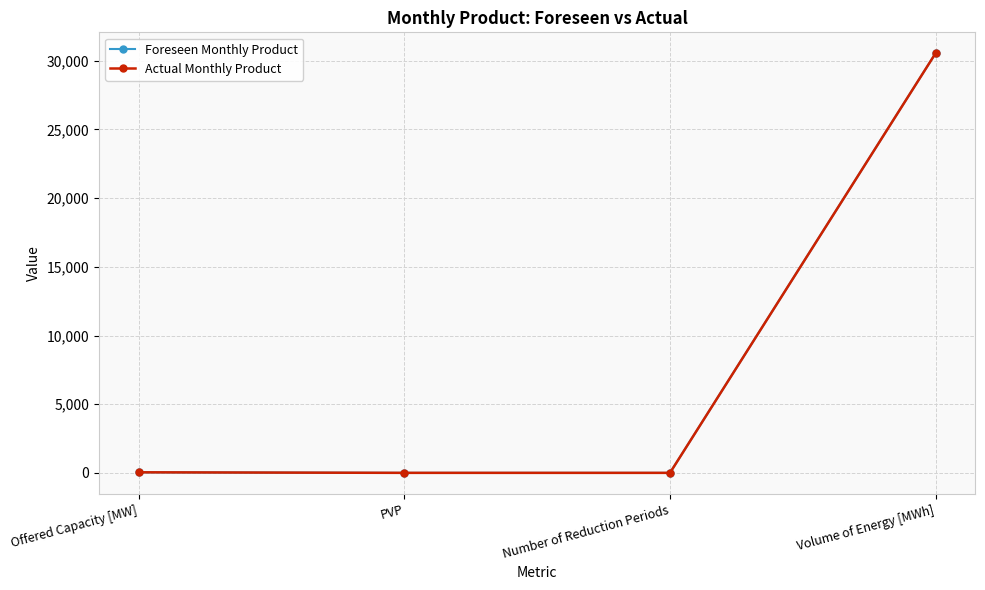

Reading left to right, extract all data points from this chart.

Foreseen Monthly Product: 41	1	0	30545
Actual Monthly Product: 41	1	0	30545